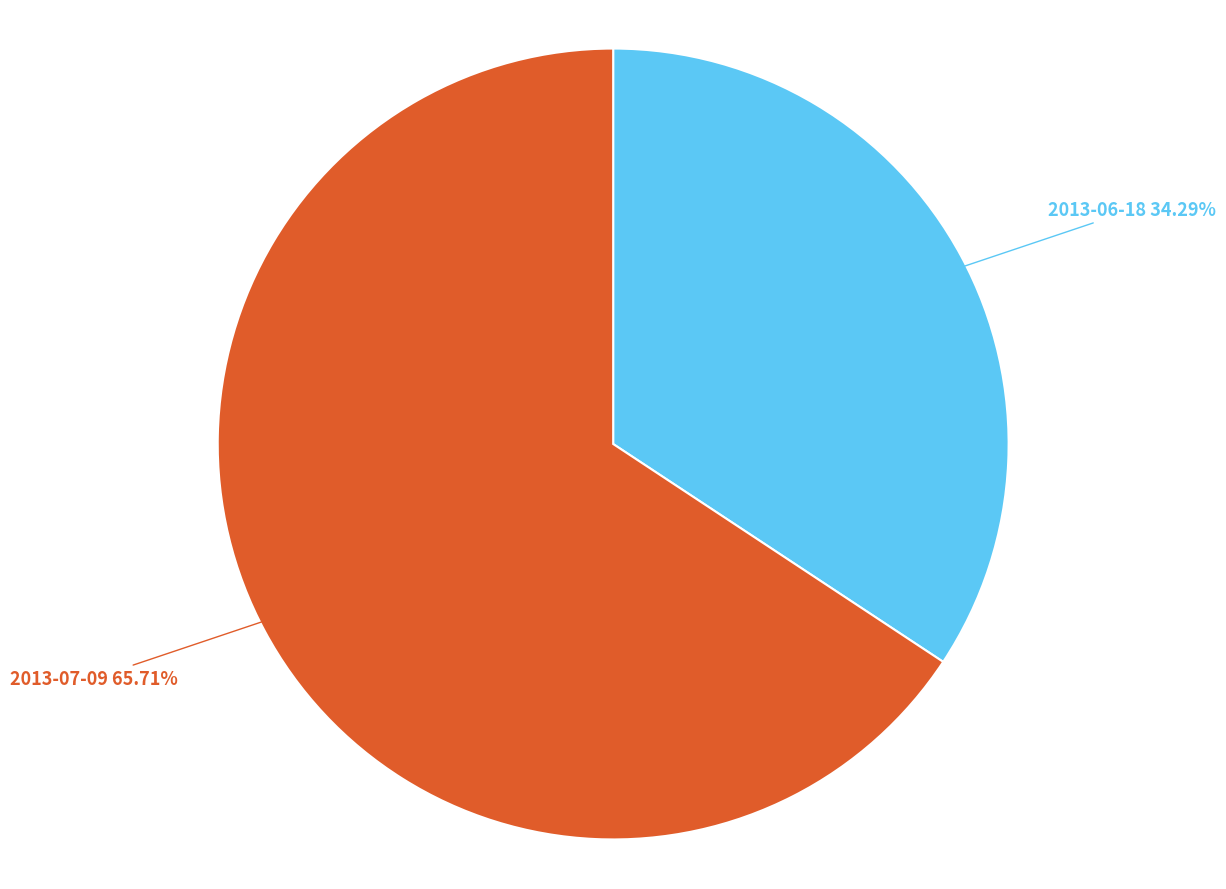

Approximately how many times larger is the value at 2013-07-09 compared to 2013-06-18?

1.9